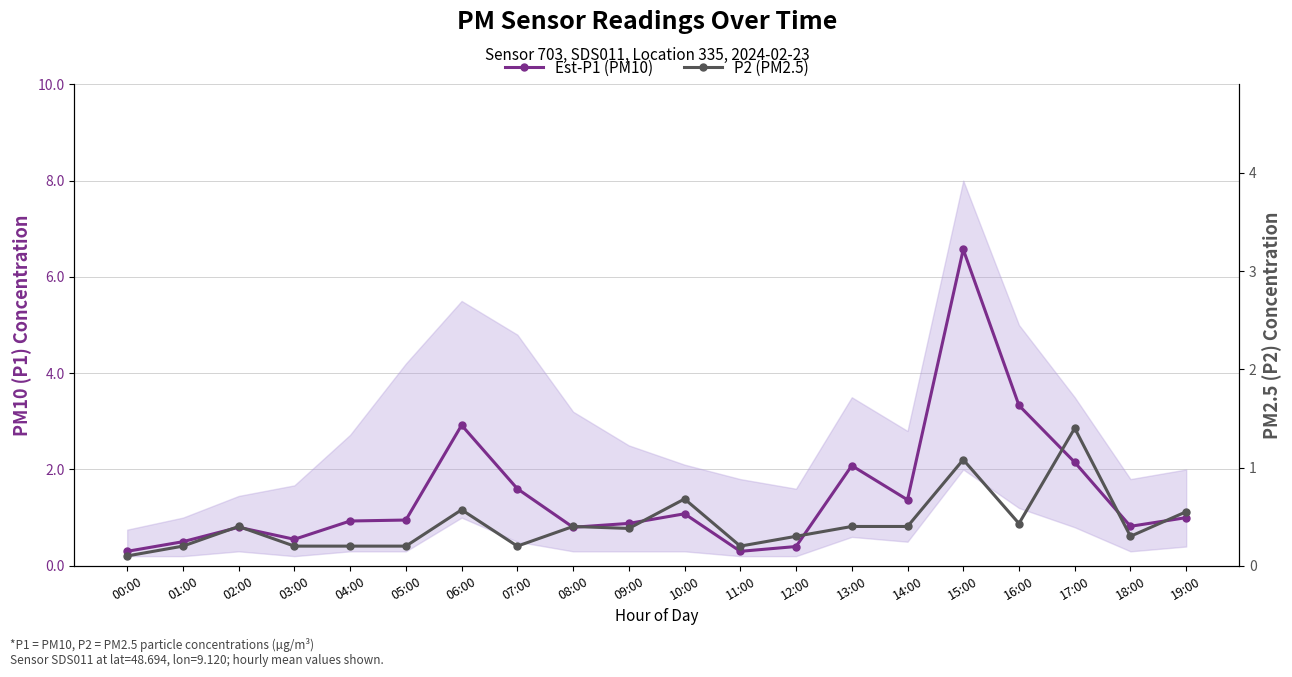

True or false: Est-P1 (PM10) and P2 (PM2.5) intersect in this chart.

False